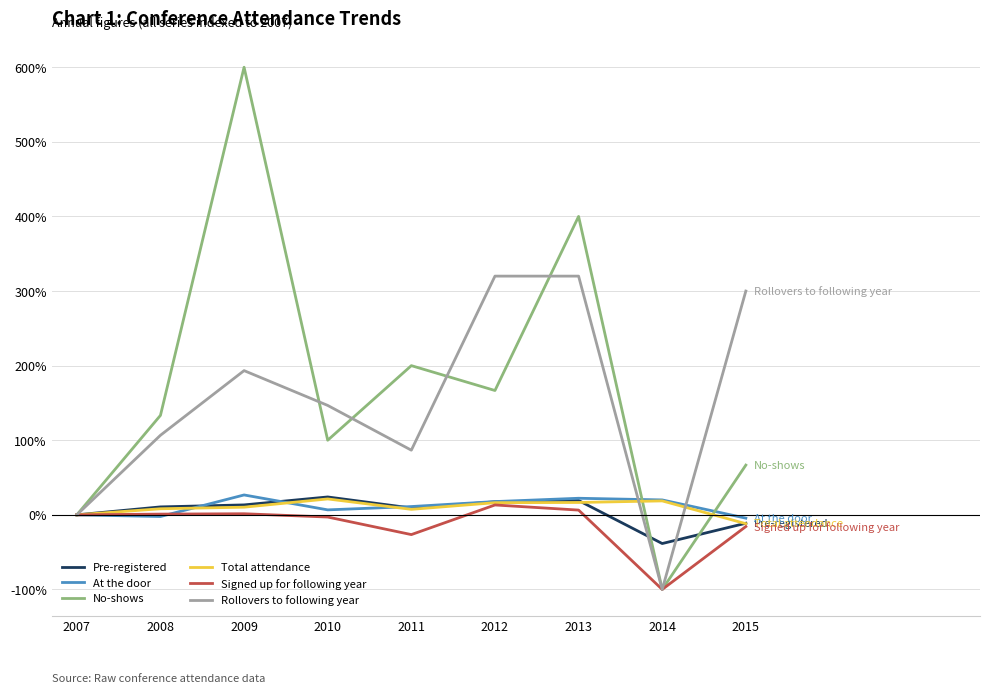

What is the minimum value for Total attendance?

-11.8